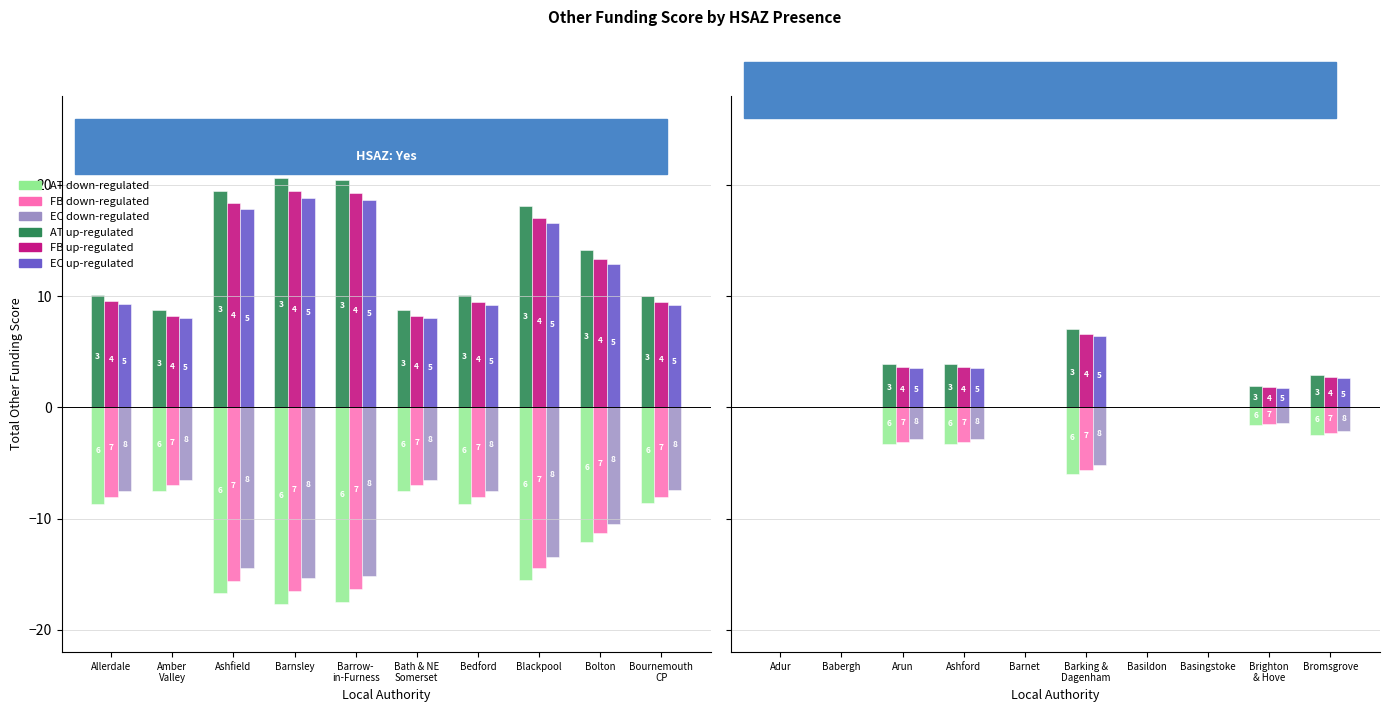

Is the value of AT down-regulated at Blackpool greater than the value of FB down-regulated at Bolton?

No